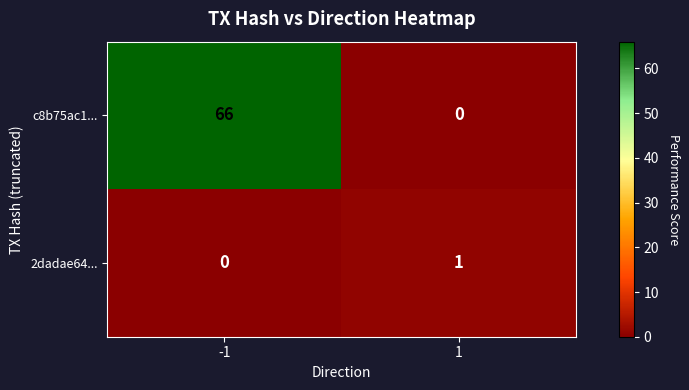

Is it true that c8b75ac1... equals -31 at 1?

False